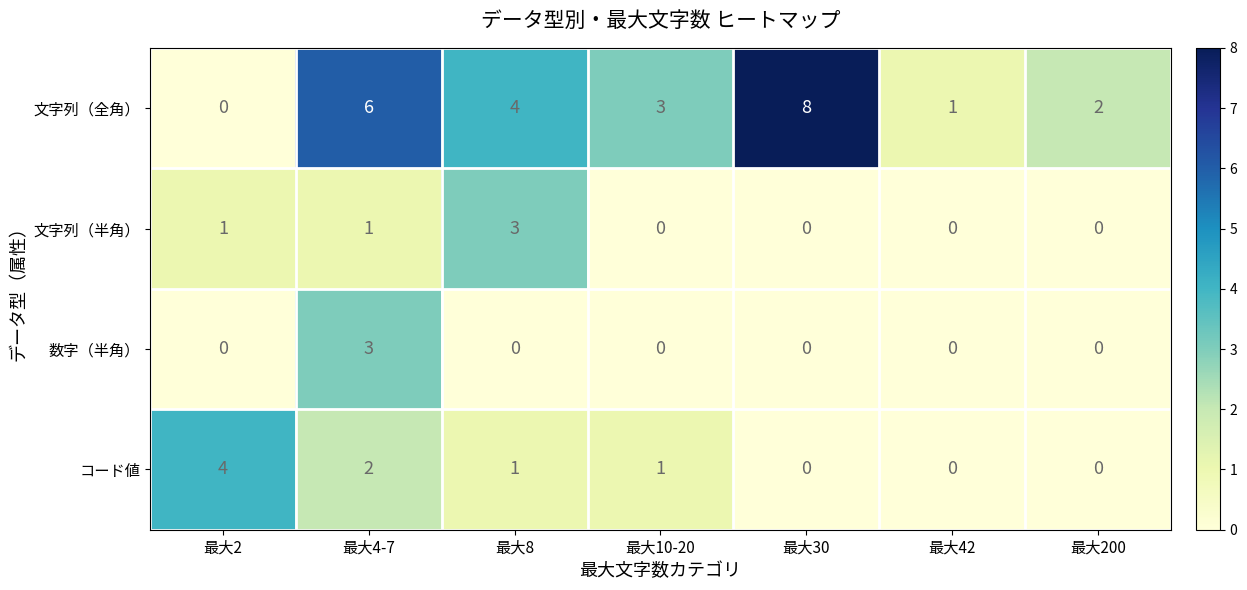

Which series has the widest spread of values?

文字列（全角）